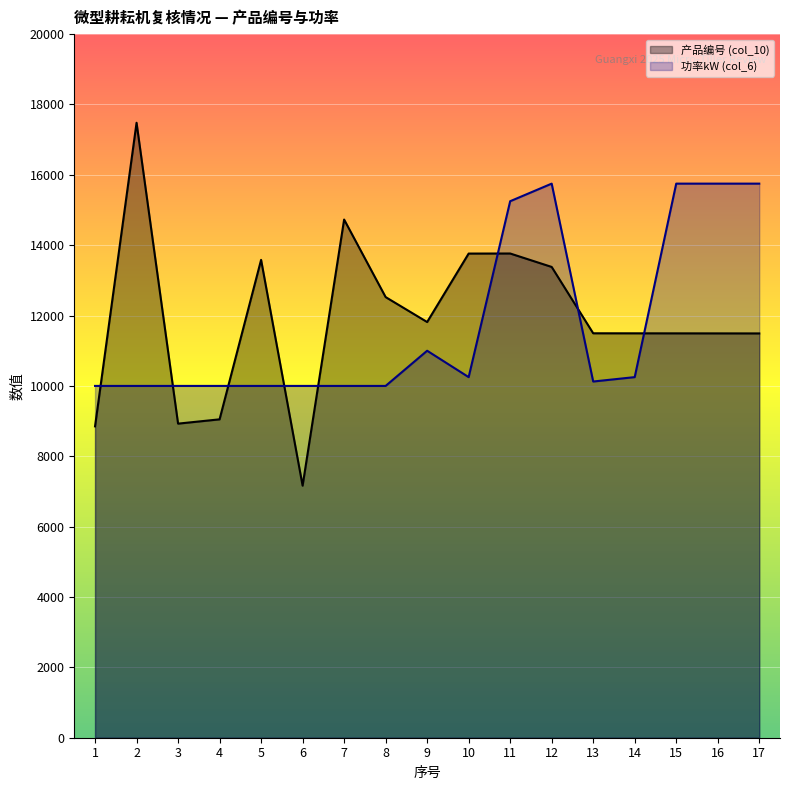

Rank the series at 11 from highest to lowest value.

功率kW (col_6), 产品编号 (col_10)